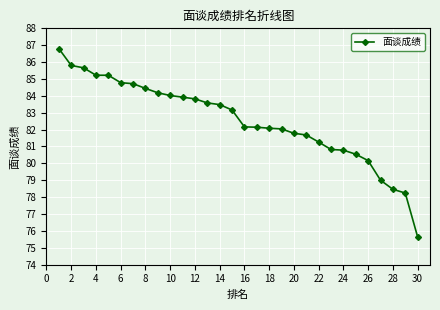

Does the chart display data point markers on the line(s)?

Yes